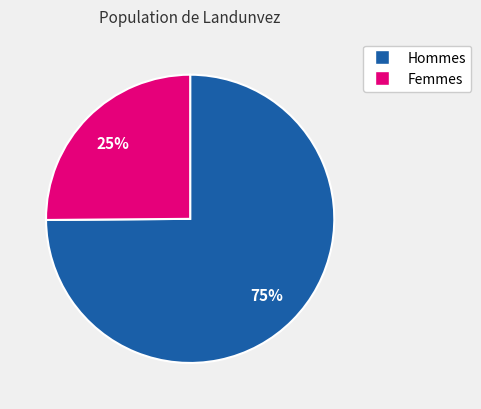

What percentage is the Hommes slice, to the nearest percent?

75%